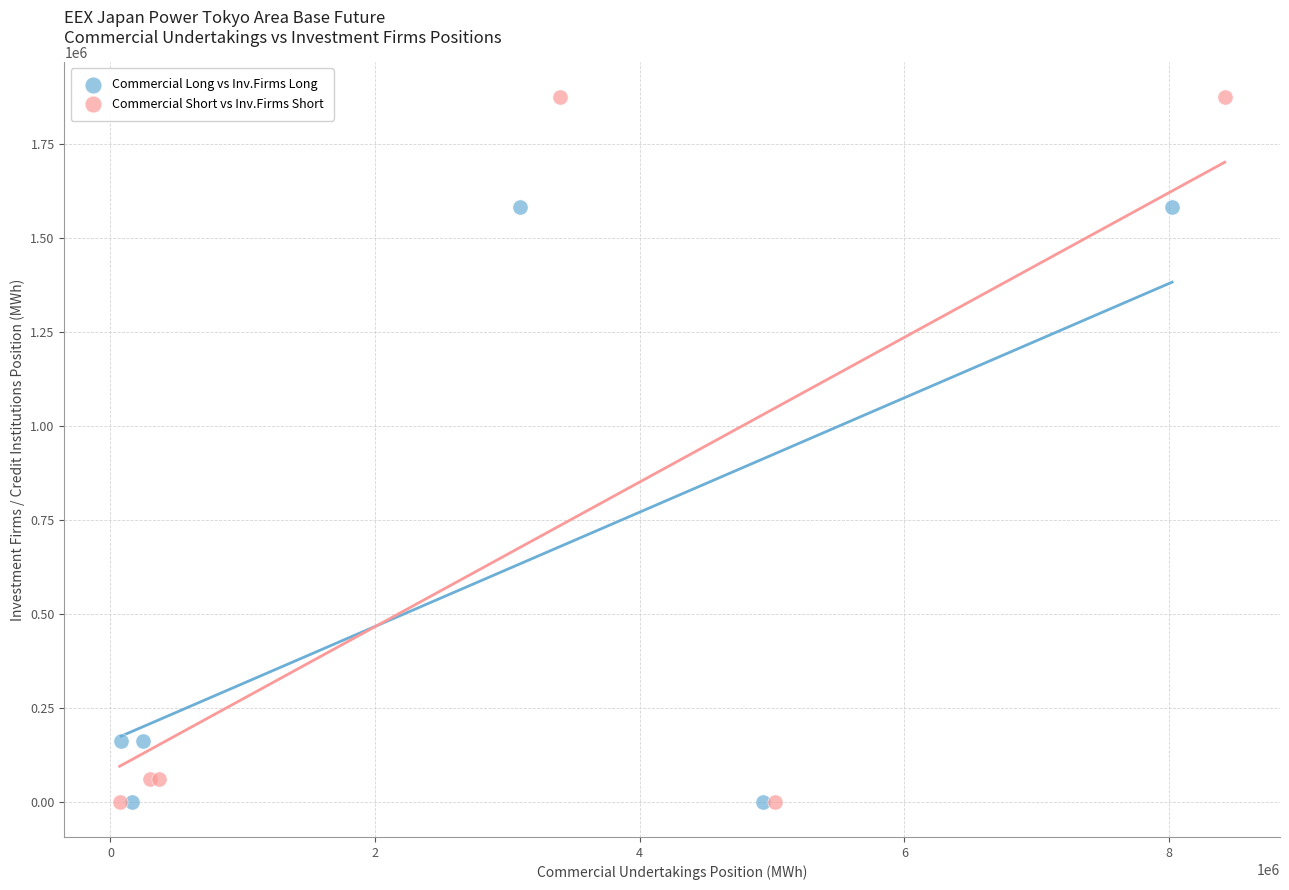

What are all the series names shown in the legend?

Commercial Long vs Inv.Firms Long, Commercial Short vs Inv.Firms Short